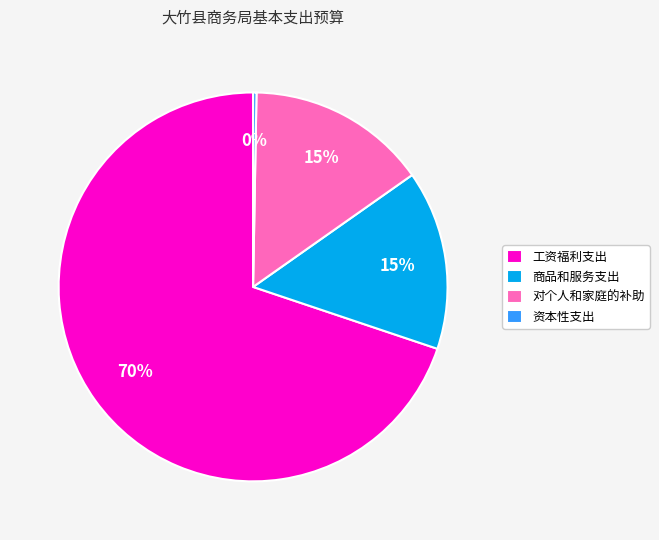

Which category has the smallest portion of the pie?

资本性支出